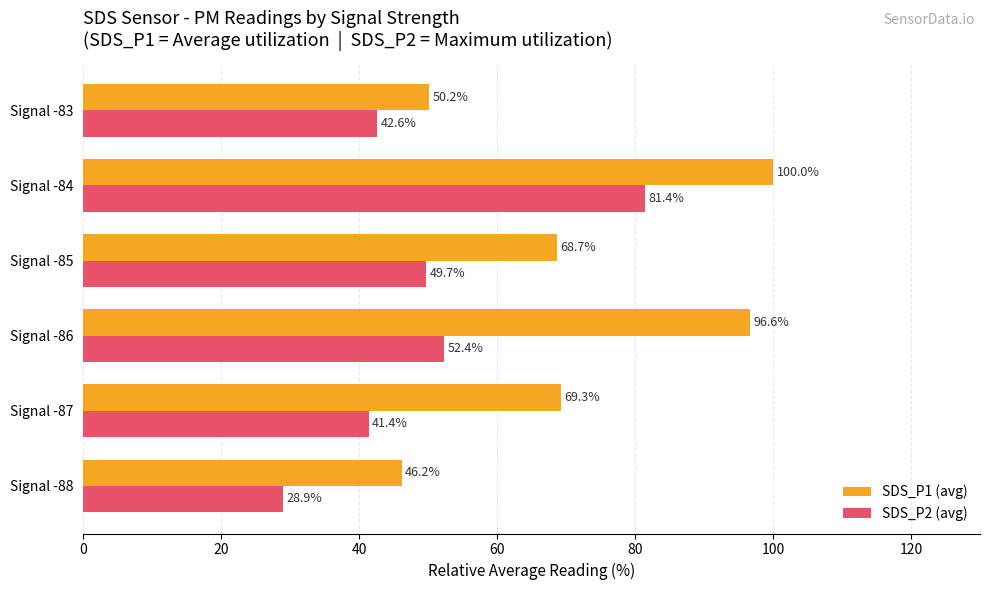

Which series has the largest total across all categories?

SDS_P1 (avg)